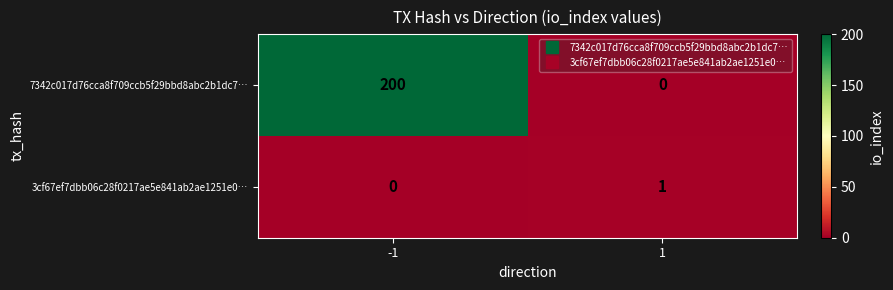

Which series changed the most between -1 and 1?

7342c017d76cca8f709ccb5f29bbd8abc2b1dc7…